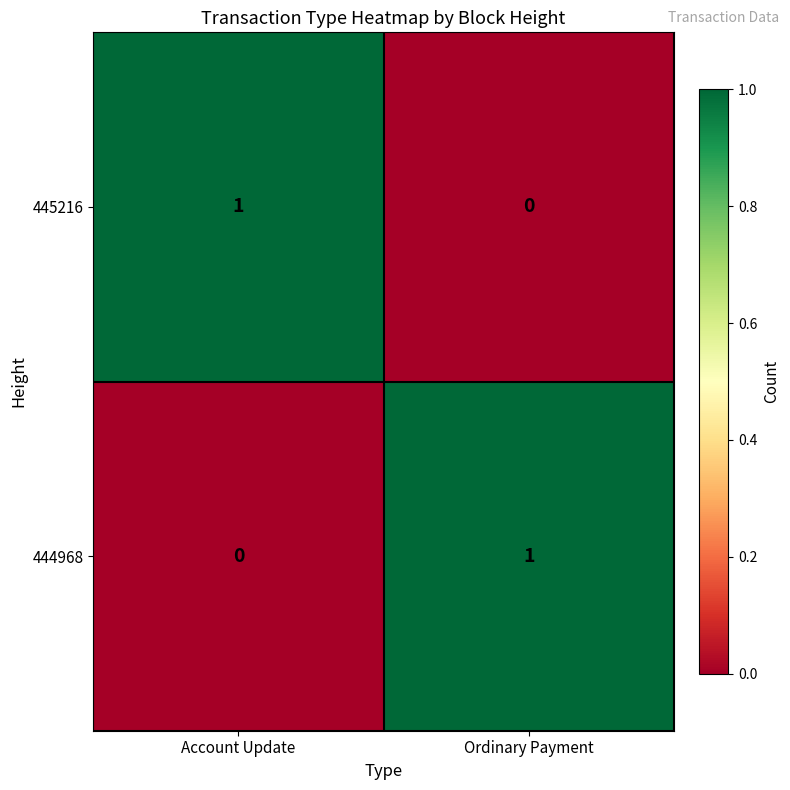

At Account Update, list the series in order from smallest to largest.

444968, 445216